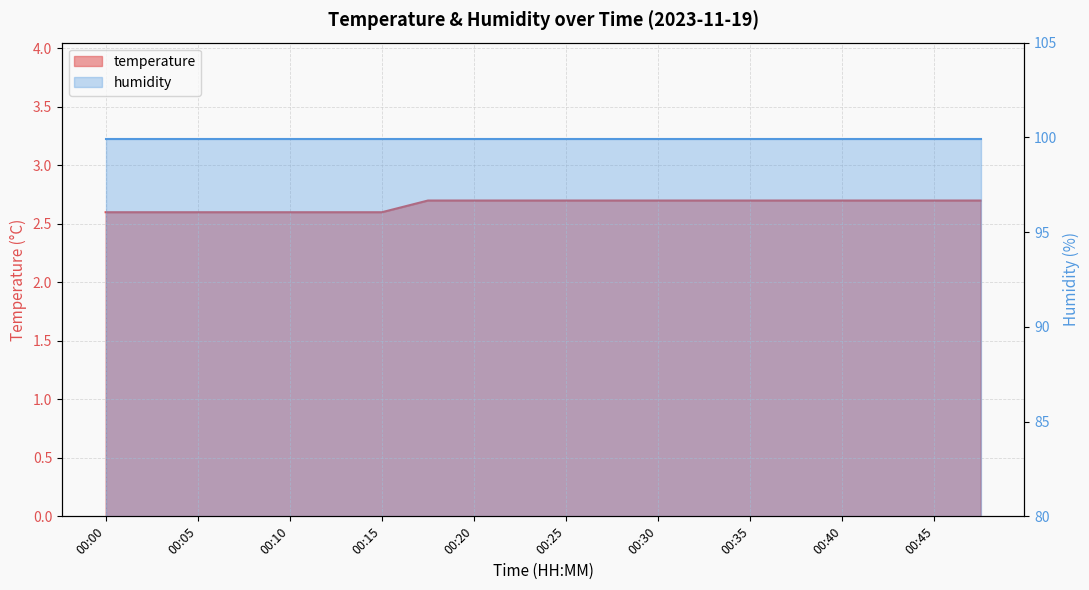

True or false: there are more than 1 points higher than both neighbors.

False